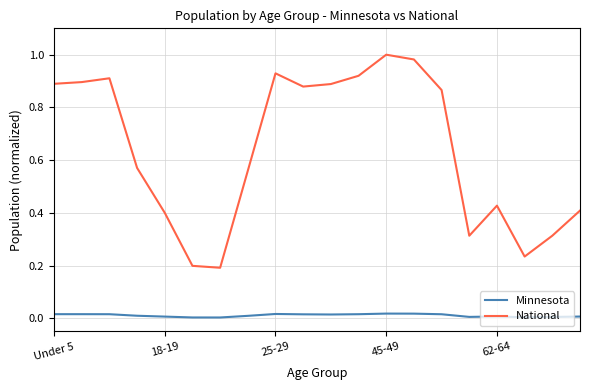

Which series has the widest spread of values?

National